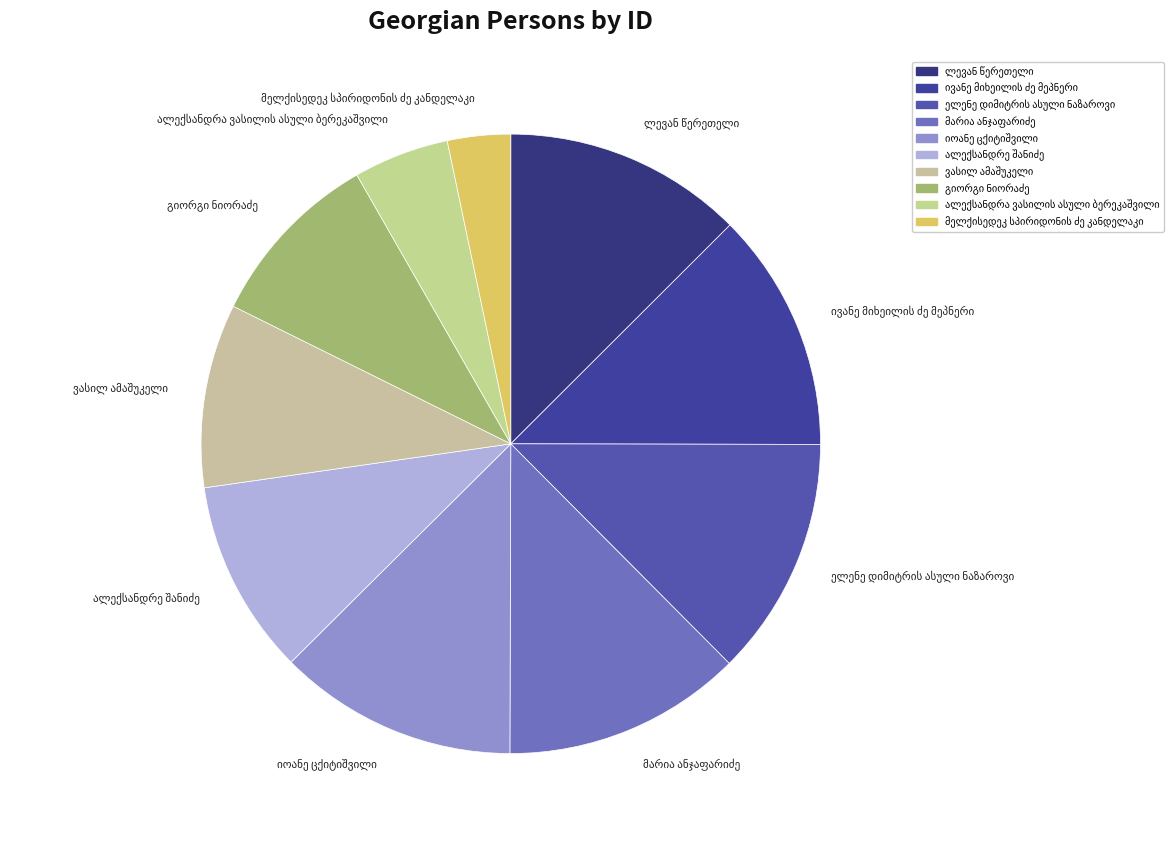

Is there any slice that represents more than half of the pie?

No